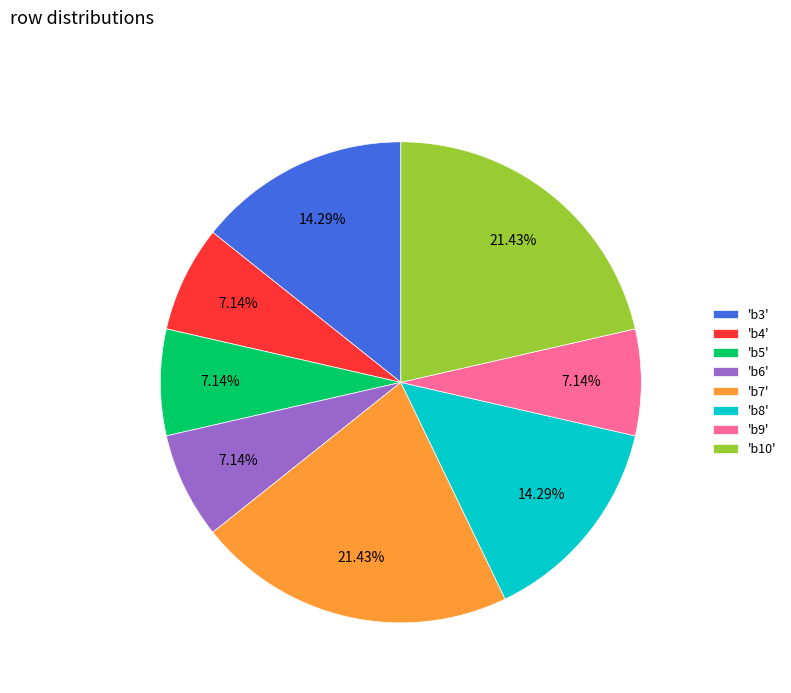

What is the ratio of the value at 'b3' to the value at 'b10'?

0.7